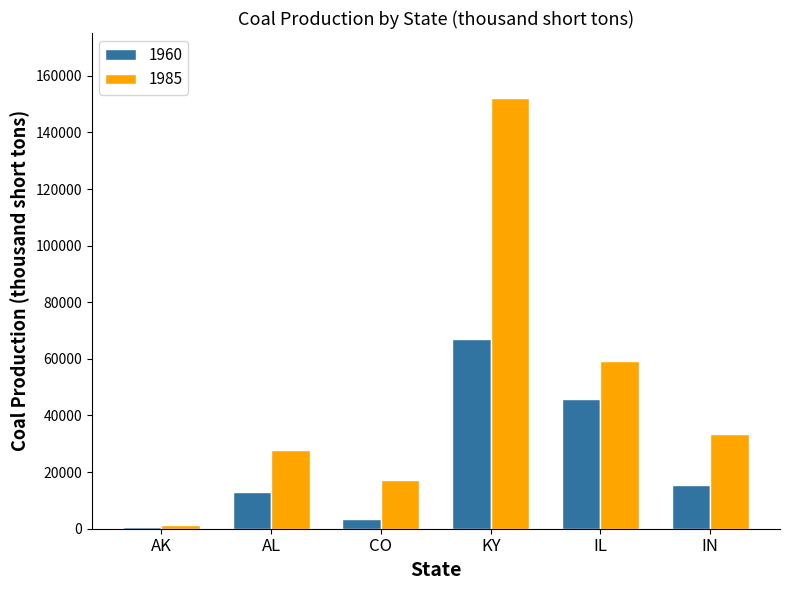

Is it true that 1985 equals 152272 at KY?

True